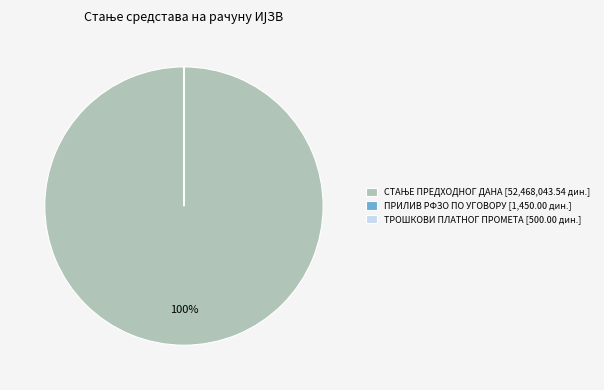

Does any single category account for the majority?

Yes